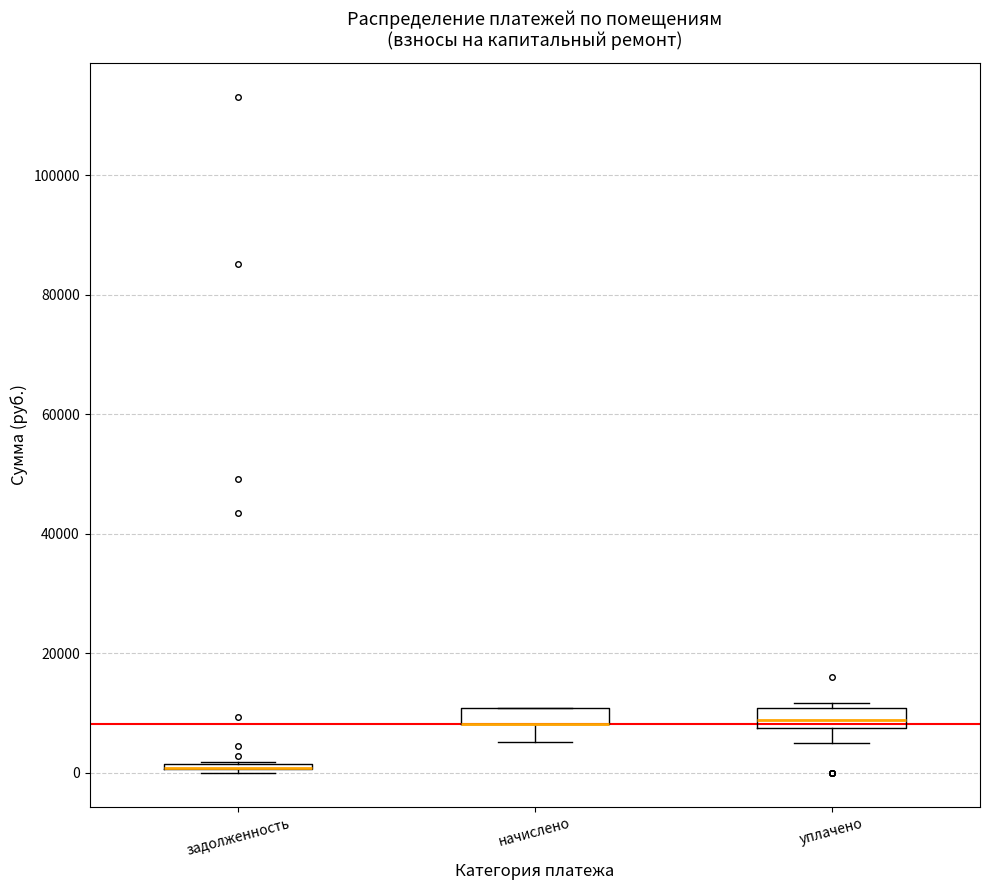

Where is the lower edge of the box for уплачено on the y-axis? The values are not printed on the chart, so give them approximately, as read against the axis.

8000